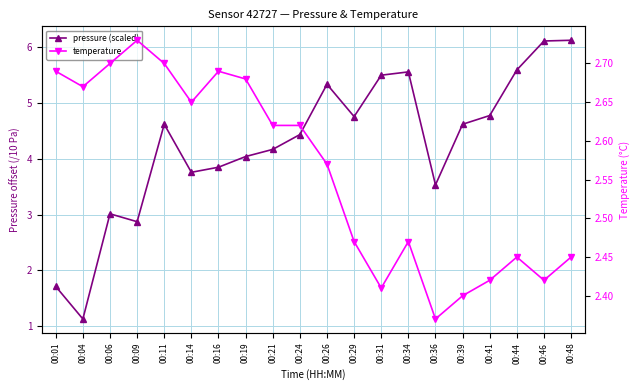

Which category has the lowest value across all series?

00:04